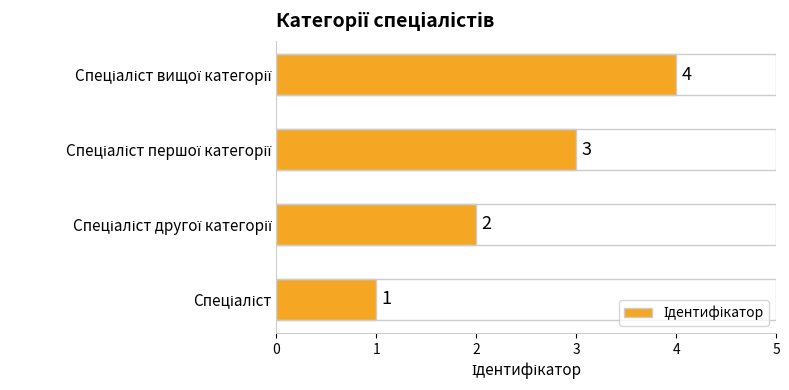

What is the difference between the maximum and minimum values?

3